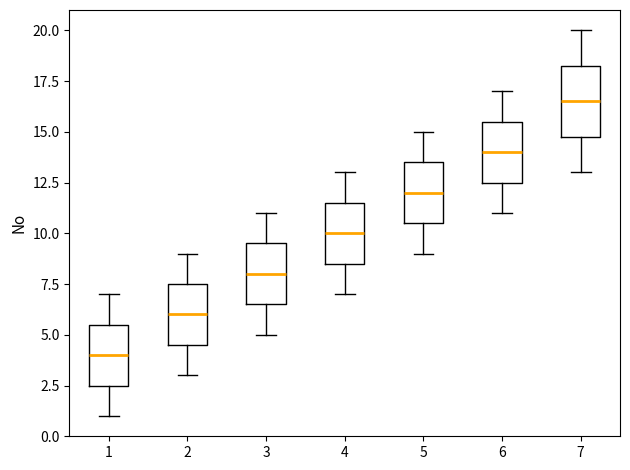

Which box's median line is the lowest?

1